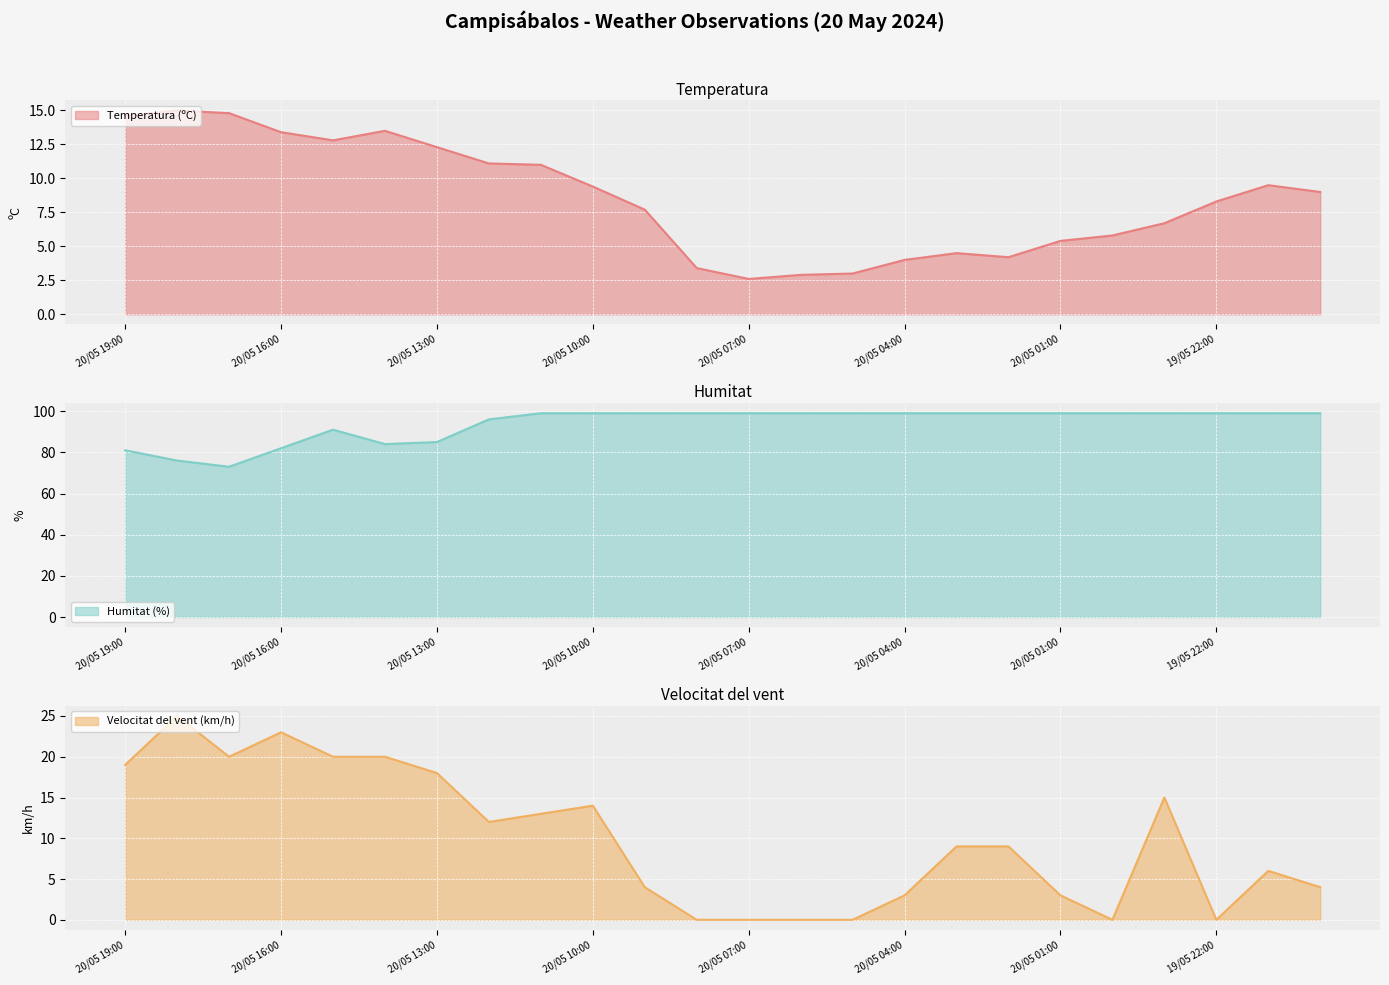

Reading right to left, transcribe all the data shown in this chart.

Temperatura (ºC): 9.0	9.5	8.3	6.7	5.8	5.4	4.2	4.5	4.0	3.0	2.9	2.6	3.4	7.7	9.4	11.0	11.1	12.3	13.5	12.8	13.4	14.8	15.0	14.6
Humitat (%): 99.0	99.0	99.0	99.0	99.0	99.0	99.0	99.0	99.0	99.0	99.0	99.0	99.0	99.0	99.0	99.0	96.0	85.0	84.0	91.0	82.0	73.0	76.0	81.0
Velocitat del vent (km/h): 4.0	6.0	0.0	15.0	0.0	3.0	9.0	9.0	3.0	0.0	0.0	0.0	0.0	4.0	14.0	13.0	12.0	18.0	20.0	20.0	23.0	20.0	25.0	19.0